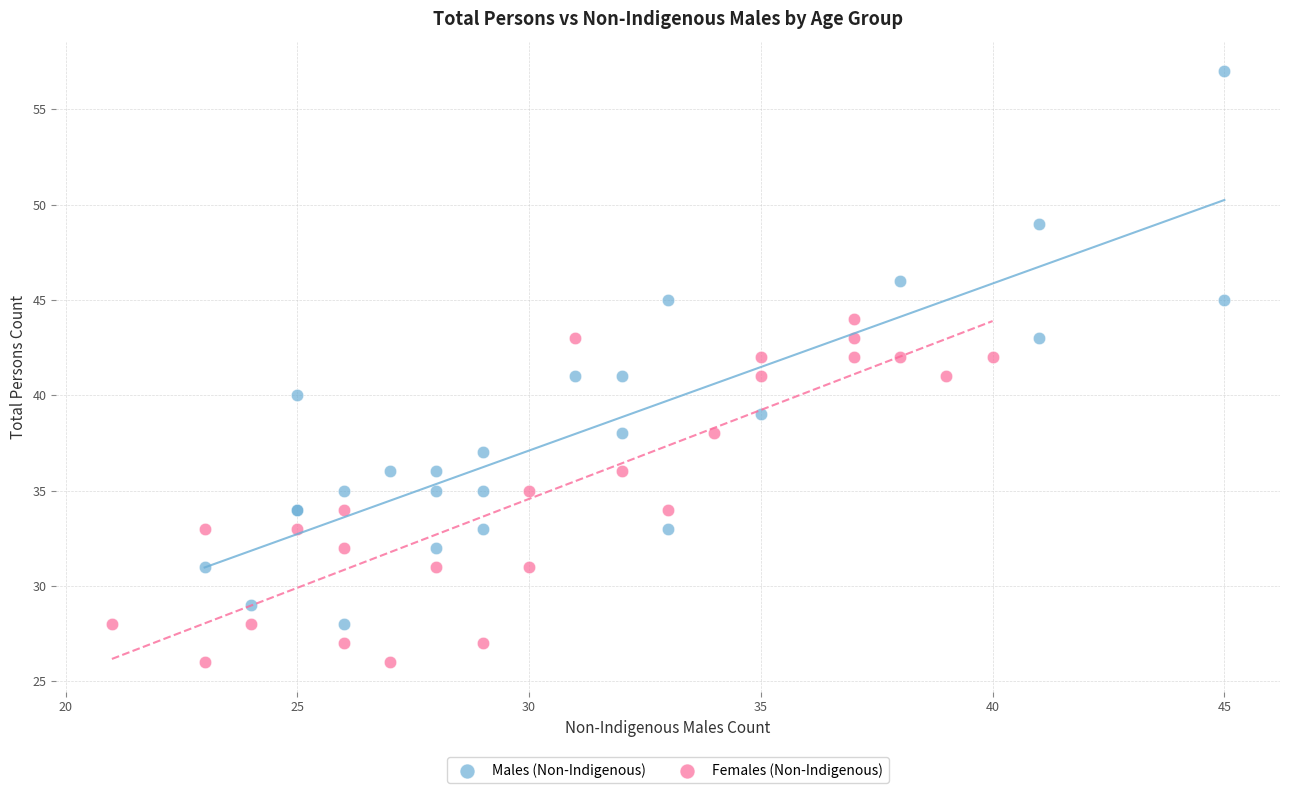

Which series contains the highest Y value?

Males (Non-Indigenous)